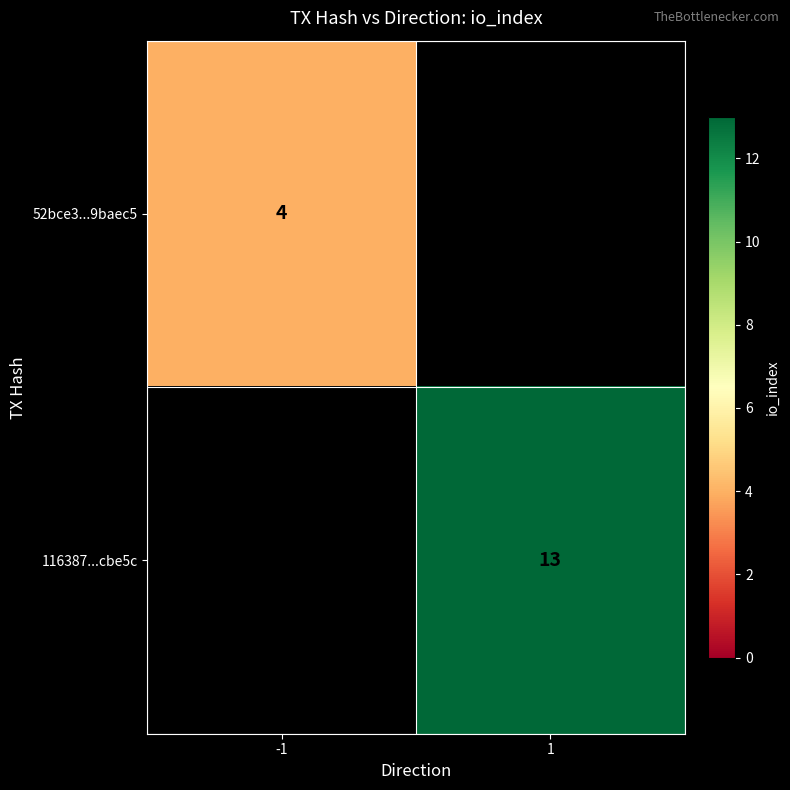

The 116387...cbe5c series shows 13 at 1. True or false?

True